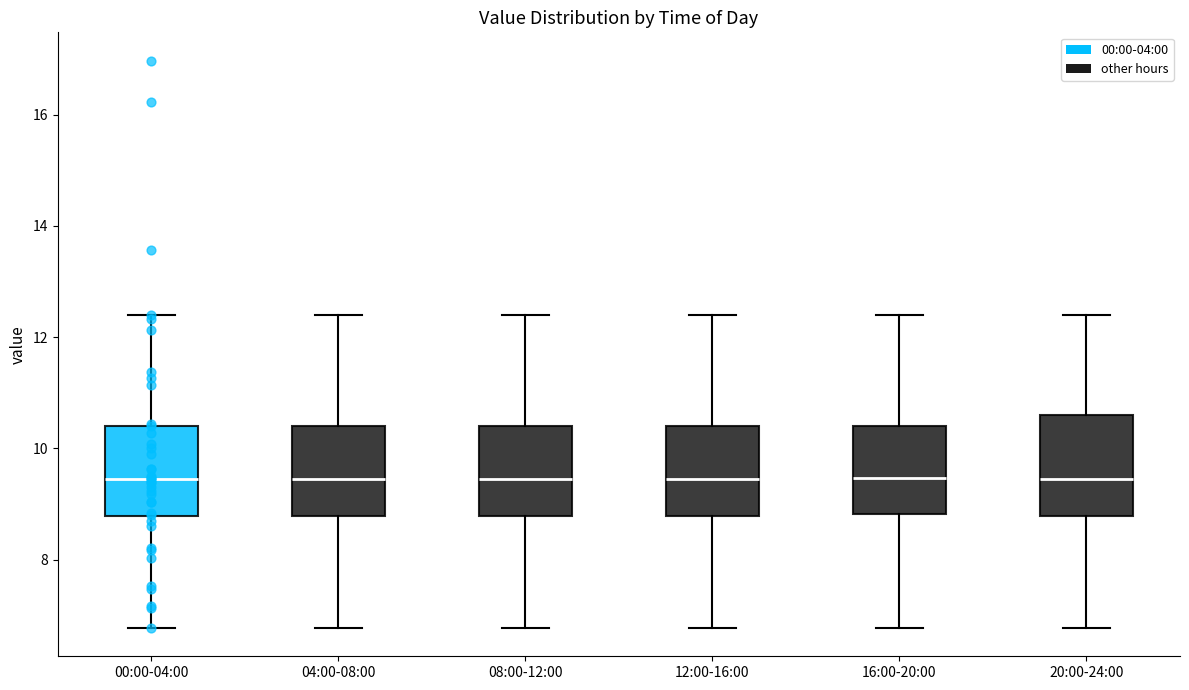

Where is the upper edge of the box for 20:00-24:00 on the y-axis? The values are not printed on the chart, so give them approximately, as read against the axis.

10.6